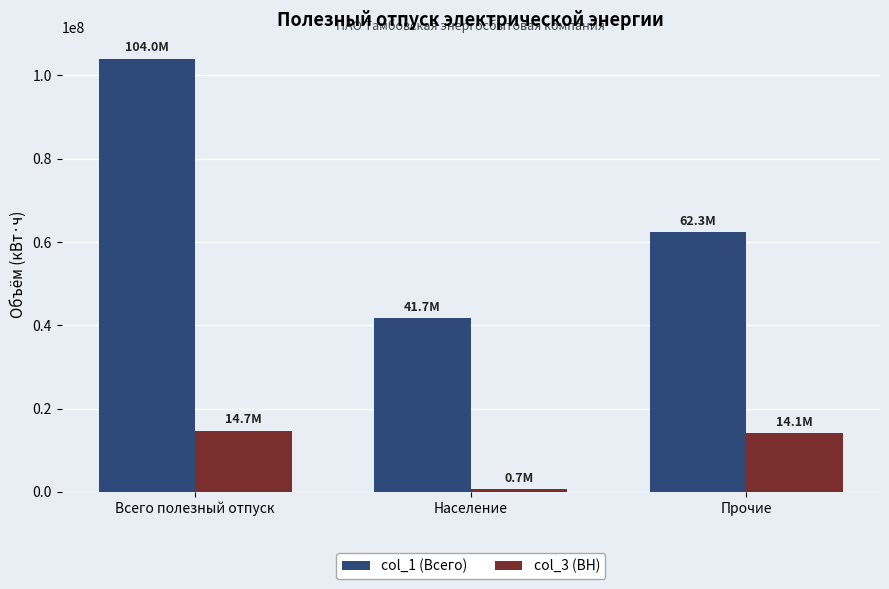

What is the total value across all series at Население?

42350549.8